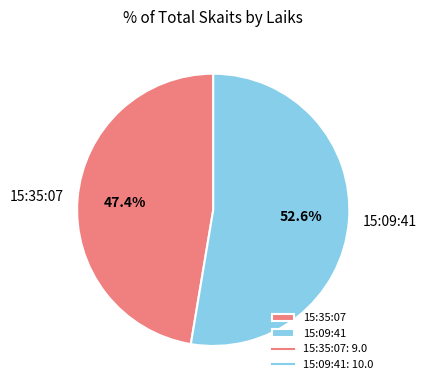

Which slice represents more than half of the pie?

15:09:41